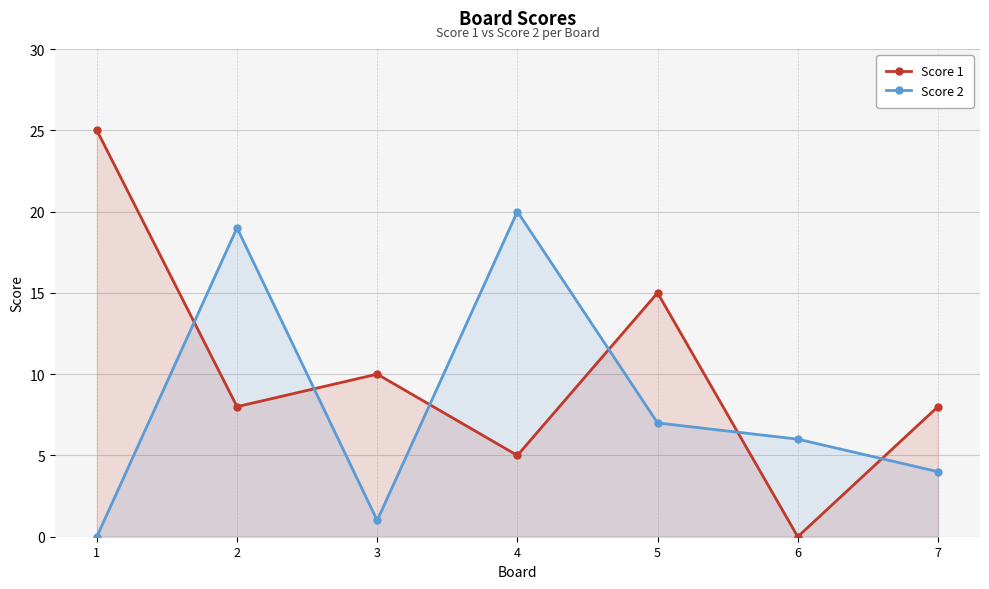

At which category does Score 1 reach its first local peak?

3